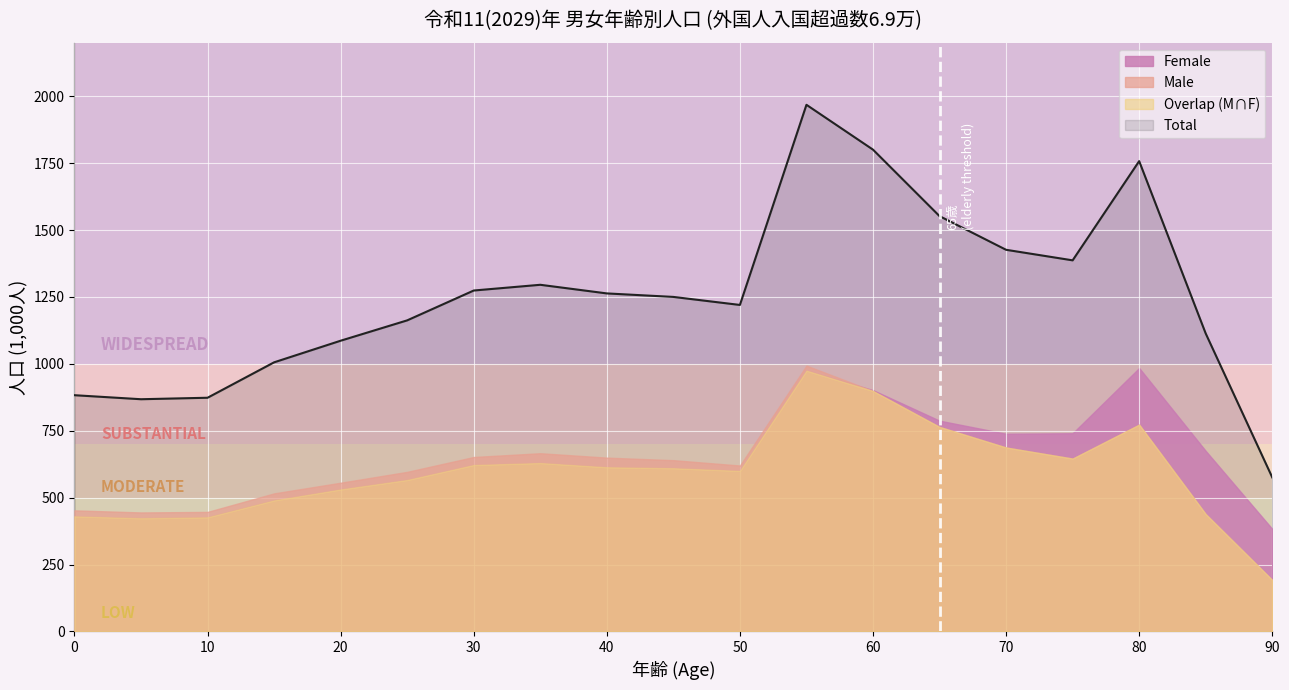

Reading right to left, extract all data points from this chart.

Male: 192.5	438.6	772.9	646.1	687.4	764.3	898.6	993.3	620.0	640.0	649.5	665.9	651.9	596.3	555.7	515.9	446.7	444.7	452.5
Female: 383.2	674.7	984.5	740.6	738.7	787.6	901.7	974.6	600.0	610.0	613.6	629.4	622.1	566.1	530.6	489.7	426.5	423.0	430.2
Total: 575.7	1113.3	1757.4	1386.7	1426.1	1551.9	1800.3	1967.9	1220.0	1250.0	1263.1	1295.3	1273.9	1162.4	1086.4	1005.6	873.2	867.7	882.7